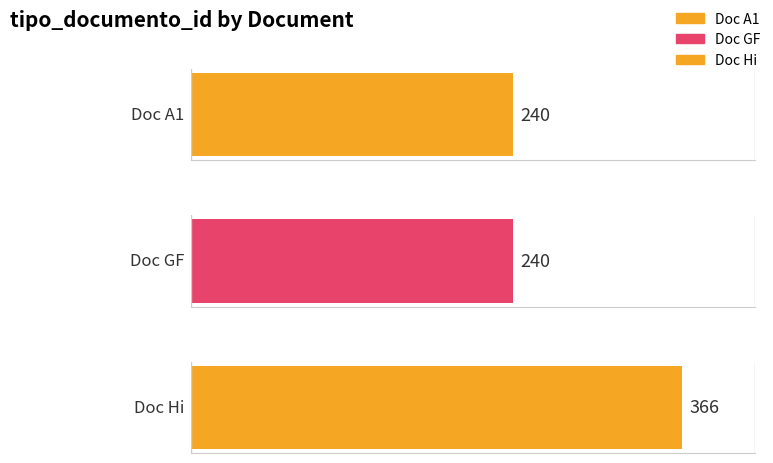

Count the number of values greater than 240.

1